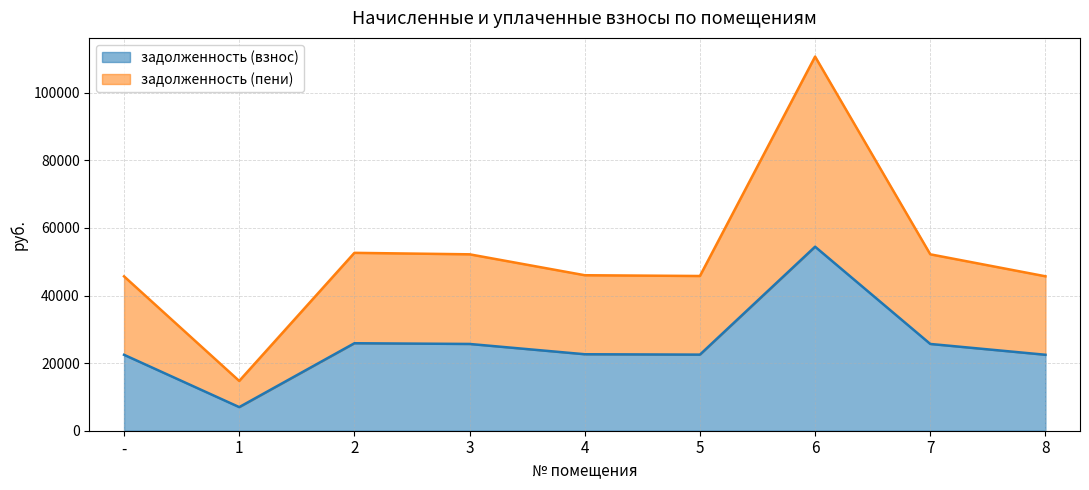

How many lines are shown in the chart?

2